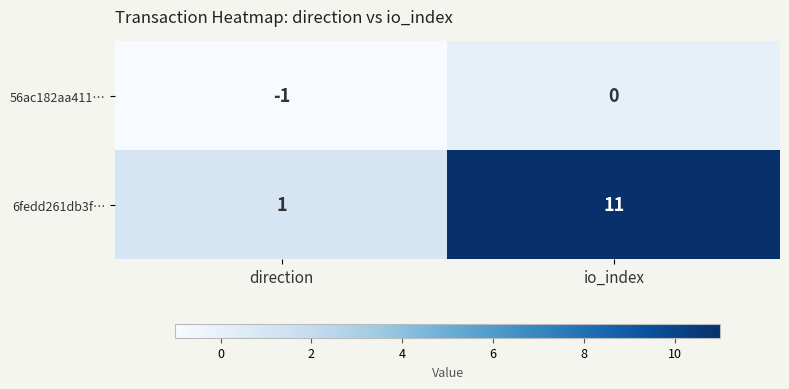

List the series in order of their overall mean, lowest first.

56ac182aa411…, 6fedd261db3f…